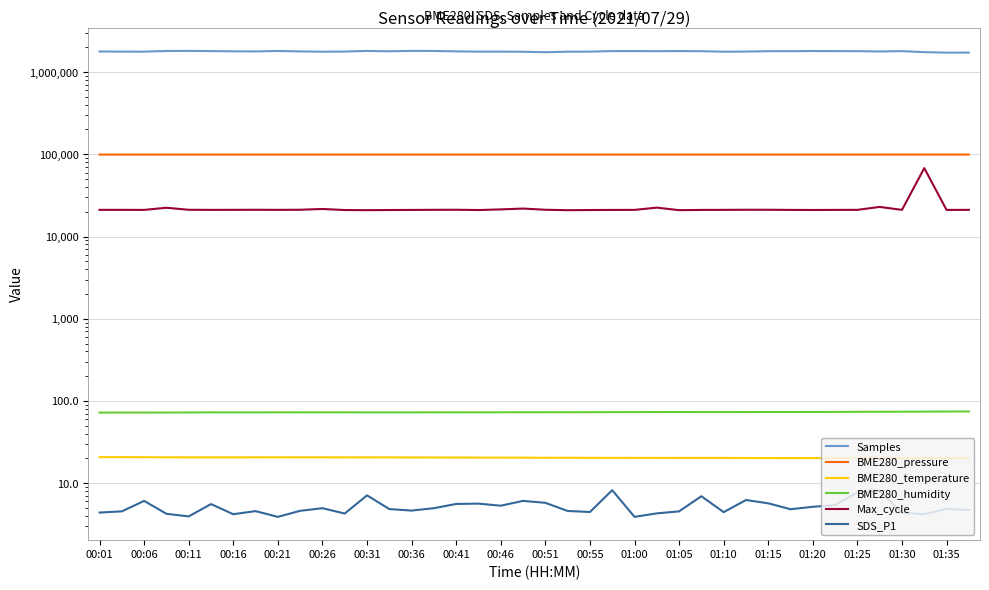

Reading left to right, list all the values displayed in this chart.

Samples: 1775787.0	1770337.0	1767945.0	1801694.0	1805129.0	1796890.0	1784367.0	1780545.0	1802483.0	1781096.0	1765261.0	1774172.0	1803490.0	1786994.0	1805023.0	1803276.0	1782206.0	1769415.0	1769148.0	1763555.0	1740172.0	1766657.0	1770188.0	1795624.0	1798000.0	1792049.0	1798549.0	1790224.0	1766139.0	1772558.0	1791892.0	1792480.0	1799553.0	1795646.0	1793455.0	1776957.0	1794021.0	1744375.0	1719799.0	1722121.0
BME280_pressure: 99120.1	99121.0	99124.0	99118.8	99115.4	99115.4	99114.1	99117.1	99114.2	99113.0	99119.9	99119.2	99129.7	99127.7	99133.9	99125.2	99129.1	99132.4	99131.3	99126.1	99119.4	99129.9	99125.6	99130.4	99122.3	99120.9	99122.5	99124.3	99125.3	99123.8	99126.3	99126.1	99127.6	99131.4	99127.0	99136.8	99140.5	99137.8	99142.4	99143.6
BME280_temperature: 20.8	20.7	20.7	20.7	20.7	20.7	20.7	20.7	20.7	20.7	20.7	20.6	20.6	20.6	20.6	20.6	20.5	20.5	20.5	20.5	20.4	20.4	20.4	20.3	20.3	20.3	20.3	20.3	20.3	20.3	20.2	20.2	20.2	20.2	20.2	20.2	20.1	20.1	20.1	20.2
BME280_humidity: 72.3	72.3	72.3	72.4	72.5	72.7	72.7	72.7	72.8	72.8	72.8	72.8	72.7	72.6	72.7	72.8	72.7	72.8	72.9	73.0	73.0	73.0	73.1	73.2	73.2	73.4	73.4	73.3	73.3	73.4	73.4	73.5	73.5	73.7	73.8	73.9	74.1	74.3	74.4	74.5
Max_cycle: 21084.0	21085.0	21057.0	22364.0	21129.0	21072.0	21093.0	21131.0	21085.0	21144.0	21617.0	20977.0	20901.0	20979.0	21040.0	21113.0	21143.0	20974.0	21363.0	21863.0	21144.0	20887.0	20978.0	21042.0	21062.0	22444.0	20907.0	21045.0	21081.0	21141.0	21139.0	21061.0	21002.0	21068.0	21088.0	22884.0	21076.0	67873.0	21044.0	21084.0
SDS_P1: 4.4	4.5	6.1	4.2	4.0	5.6	4.2	4.6	3.9	4.6	5.0	4.3	7.1	4.8	4.7	5.0	5.6	5.7	5.3	6.1	5.8	4.6	4.5	8.2	3.9	4.3	4.5	7.0	4.5	6.2	5.7	4.8	5.2	5.4	7.8	8.0	4.4	4.2	4.9	4.7